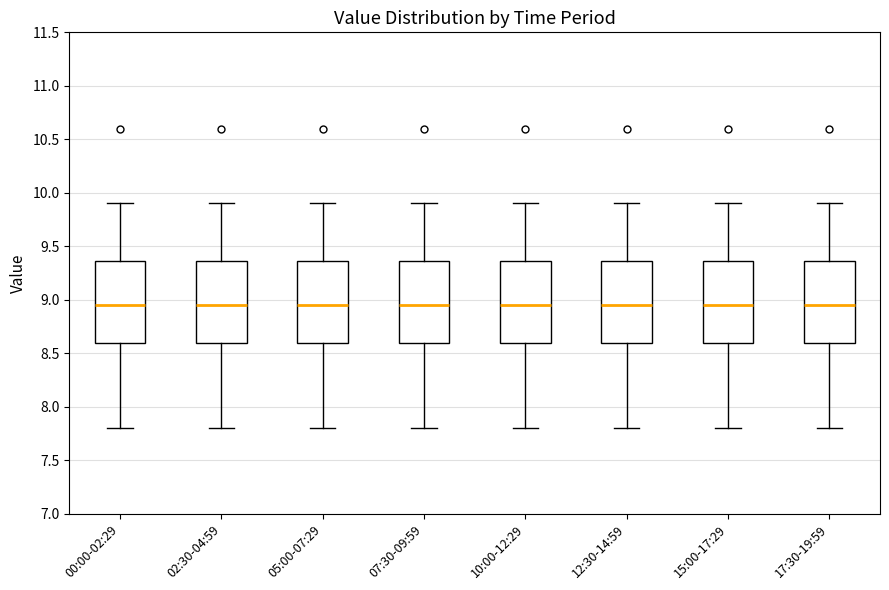

Reading left to right, transcribe this box plot: for each box, give where its median line is, the range the box spans, and where its two whiskers end, as read against the y-axis. The values are not printed on the chart, so give them approximately, as read against the axis.

00:00-02:29: median 8.95, box 8.60 to 9.35, whiskers 7.80 to 9.90
02:30-04:59: median 8.95, box 8.60 to 9.35, whiskers 7.80 to 9.90
05:00-07:29: median 8.95, box 8.60 to 9.35, whiskers 7.80 to 9.90
07:30-09:59: median 8.95, box 8.60 to 9.35, whiskers 7.80 to 9.90
10:00-12:29: median 8.95, box 8.60 to 9.35, whiskers 7.80 to 9.90
12:30-14:59: median 8.95, box 8.60 to 9.35, whiskers 7.80 to 9.90
15:00-17:29: median 8.95, box 8.60 to 9.35, whiskers 7.80 to 9.90
17:30-19:59: median 8.95, box 8.60 to 9.35, whiskers 7.80 to 9.90